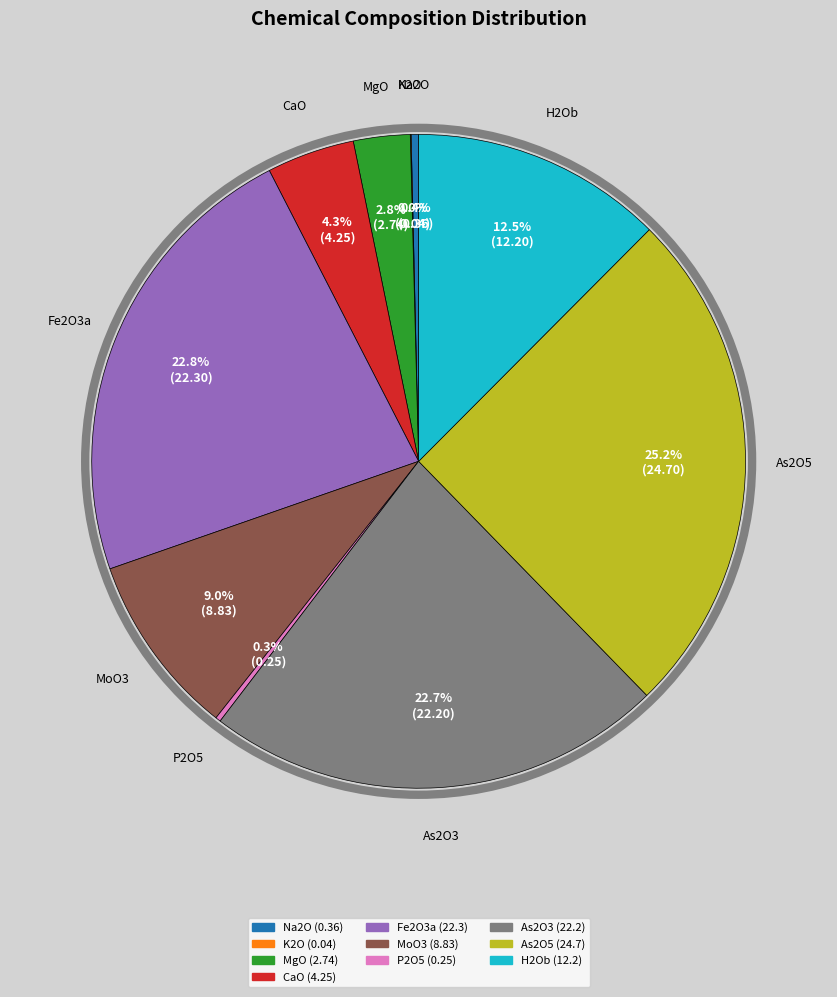

Which has a higher value, Fe2O3a or MoO3?

Fe2O3a